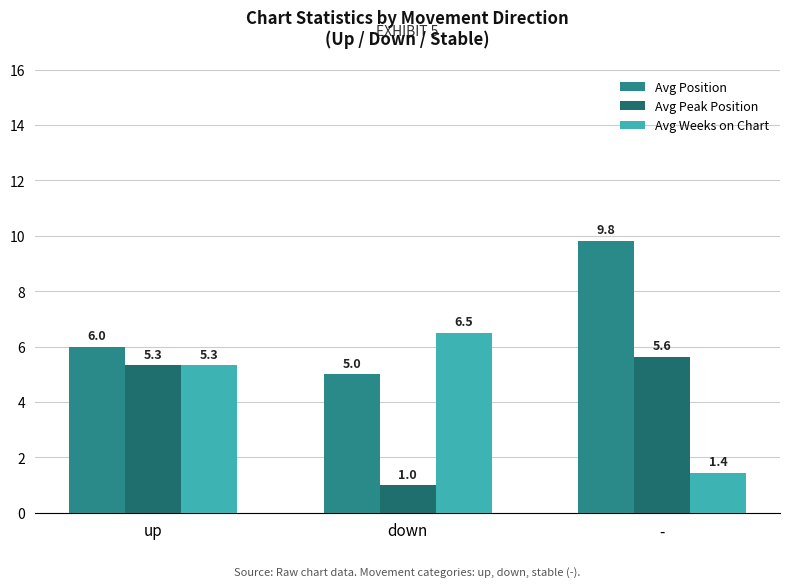

What is the spread (max minus min) of values at down?

5.5